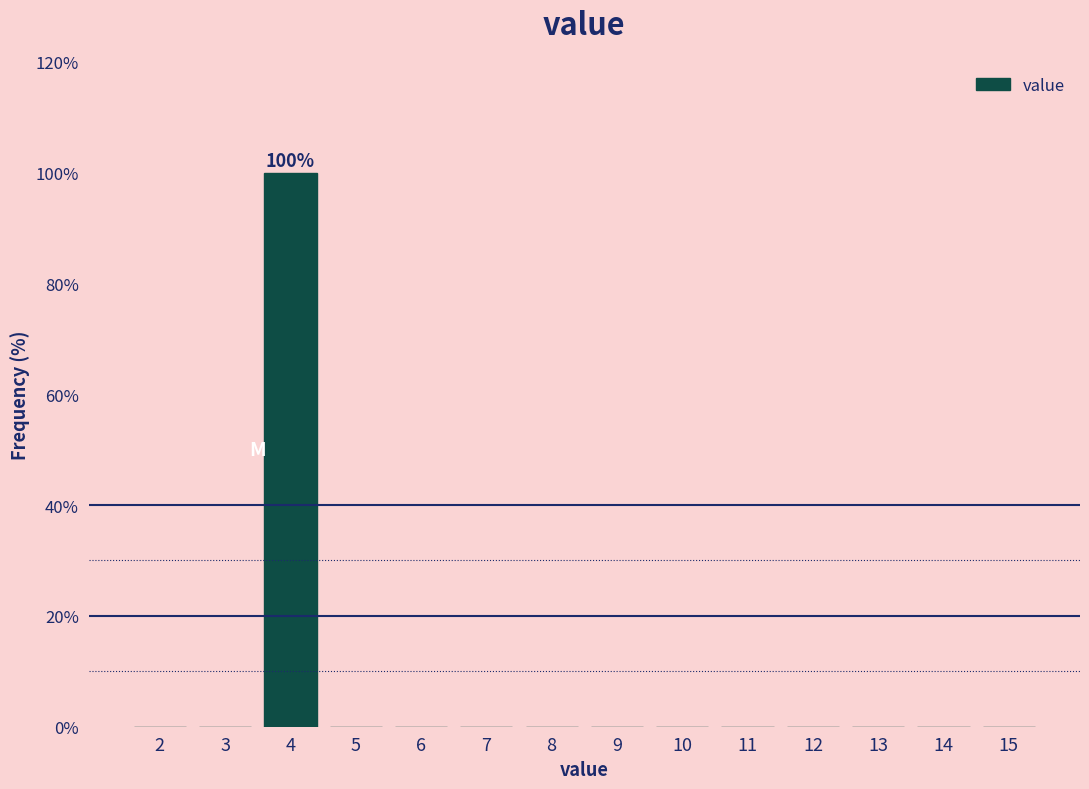

Reading right to left, list all the values displayed in this chart.

15=0	14=0	13=0	12=0	11=0	10=0	9=0	8=0	7=0	6=0	5=0	4=100	3=0	2=0